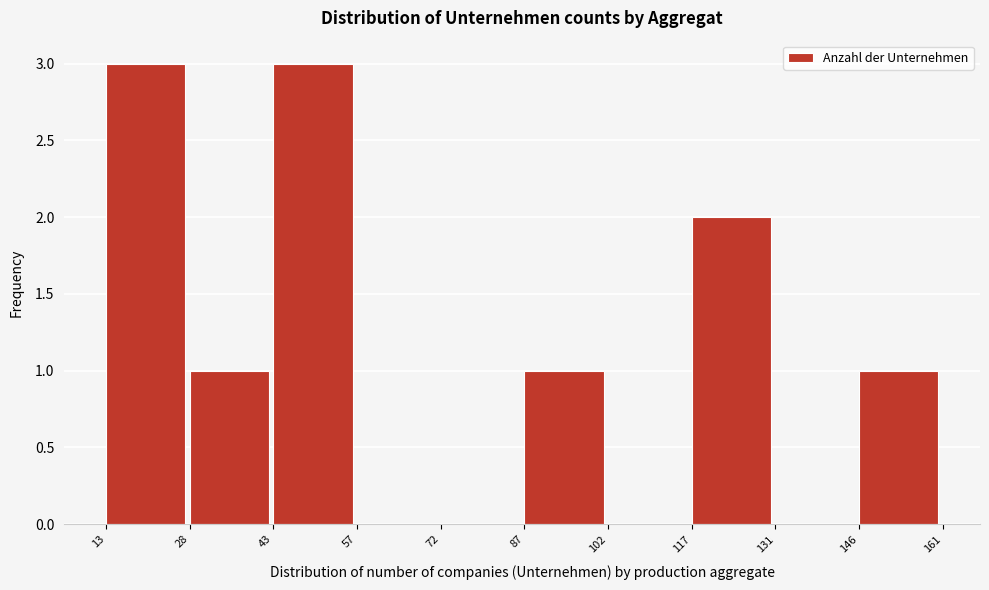

What is the height of the bar covering 28 to 43 on the x-axis? The values are not printed on the chart, so give them approximately, as read against the axis.

1